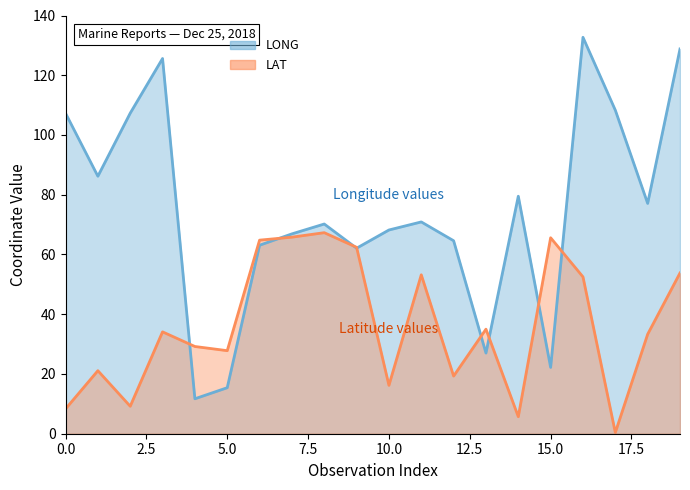

At which category does the chart reach its minimum across all series?

17